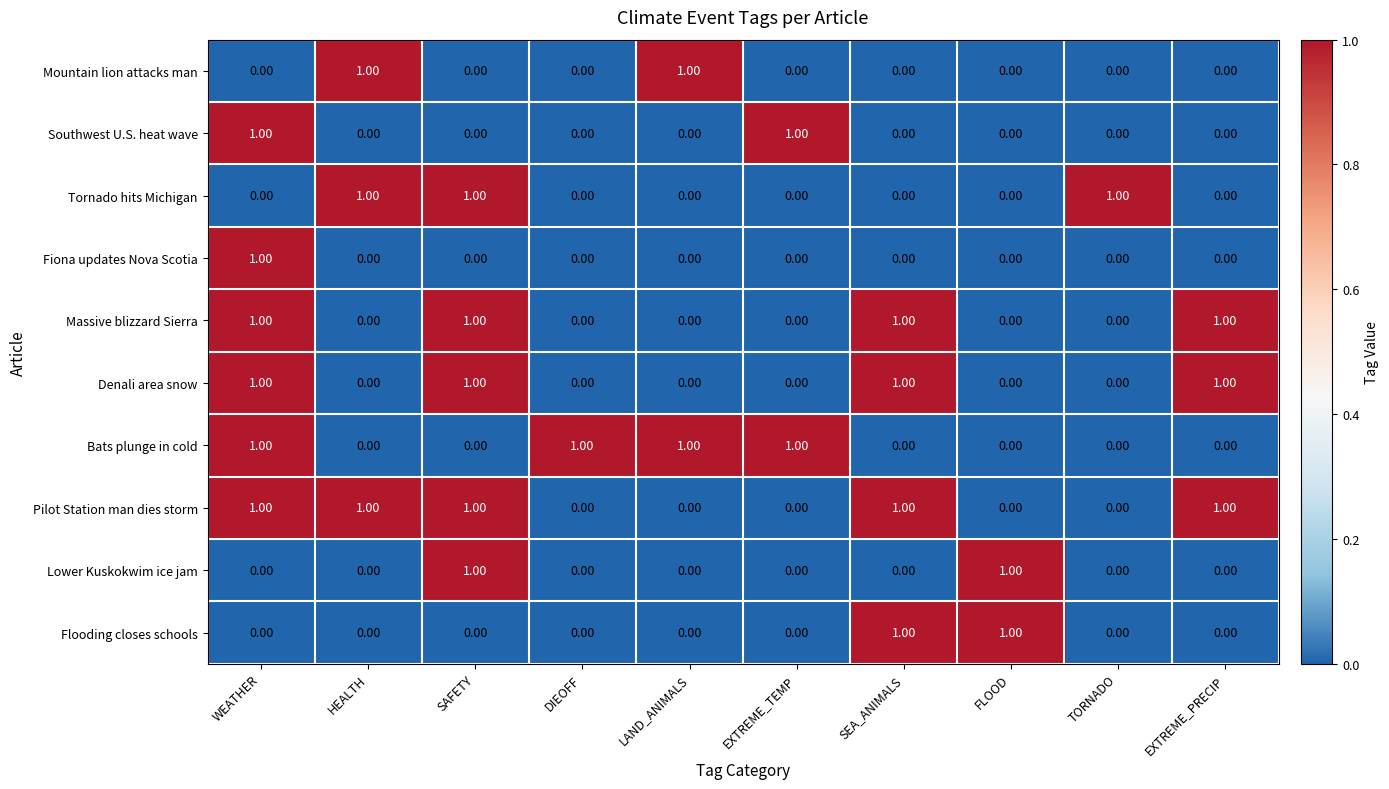

What is the difference between the highest and lowest values at HEALTH?

1